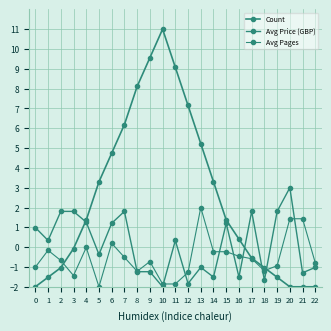

Where do Count and Avg Price (GBP) first cross each other?

3 and 4